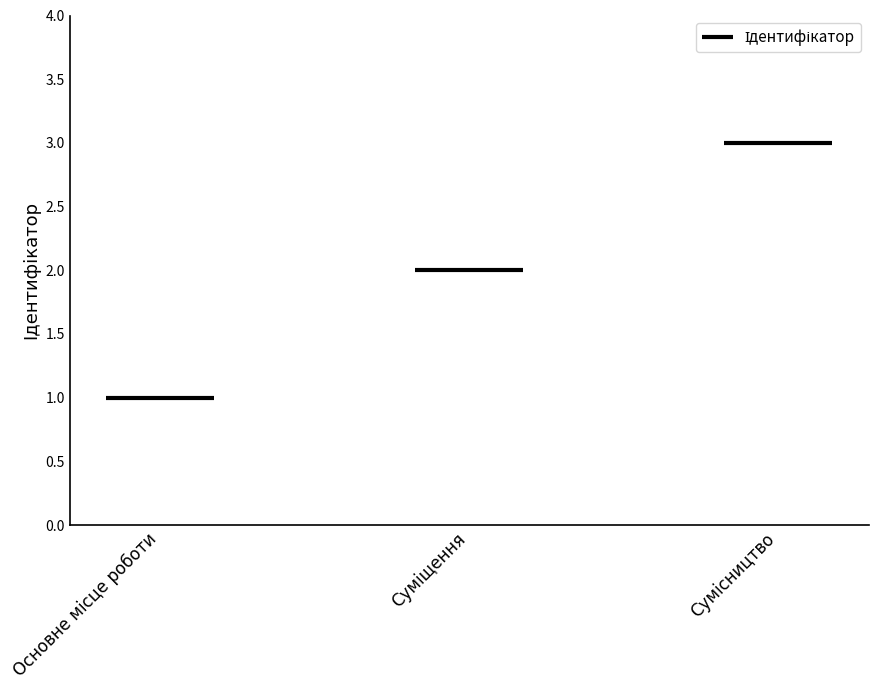

What is the value of the 3rd bar from the left?

3